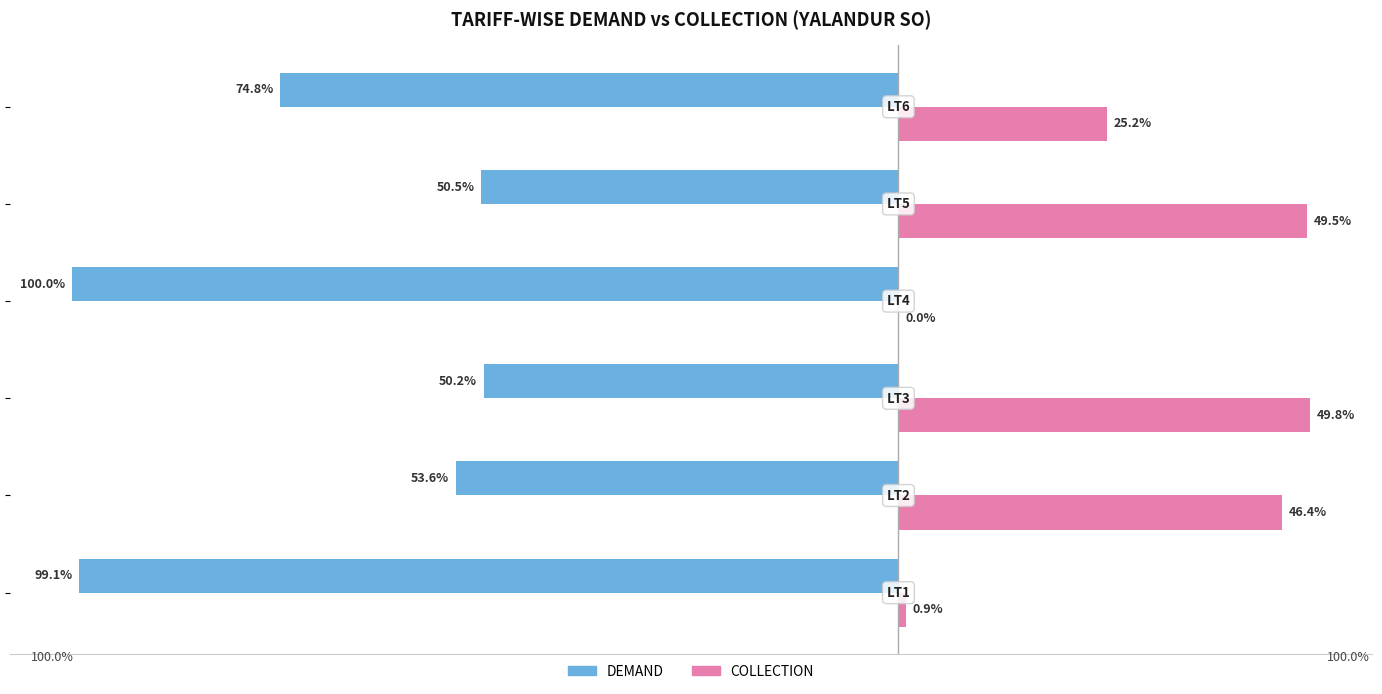

What are all the series names shown in the legend?

DEMAND, COLLECTION